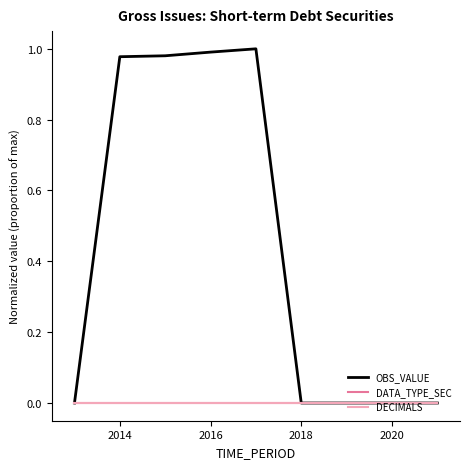

Rank the series by their maximum value, from highest to lowest.

OBS_VALUE, DATA_TYPE_SEC, DECIMALS